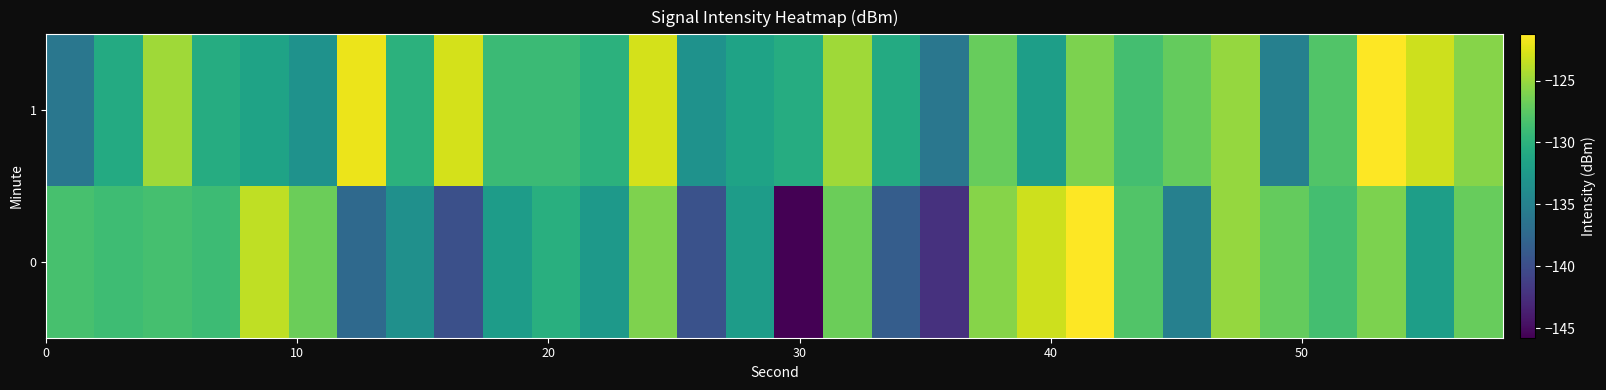

Reading right to left, extract all data points from this chart.

0: -126.9	-132.1	-126.1	-128.5	-127.1	-125.2	-135.1	-127.9	-121.3	-123.2	-125.7	-142.3	-138.6	-126.8	-145.8	-132.2	-139.6	-126.0	-132.5	-130.3	-132.2	-139.8	-133.5	-137.4	-126.8	-123.6	-128.9	-128.5	-128.8	-128.4
1: -125.7	-123.2	-121.3	-127.9	-135.1	-125.2	-127.1	-128.5	-126.1	-132.1	-126.9	-136.1	-130.8	-124.8	-130.6	-131.6	-133.3	-122.9	-130.1	-129.1	-129.1	-122.9	-130.1	-122.0	-133.3	-131.6	-130.6	-124.8	-130.8	-136.1